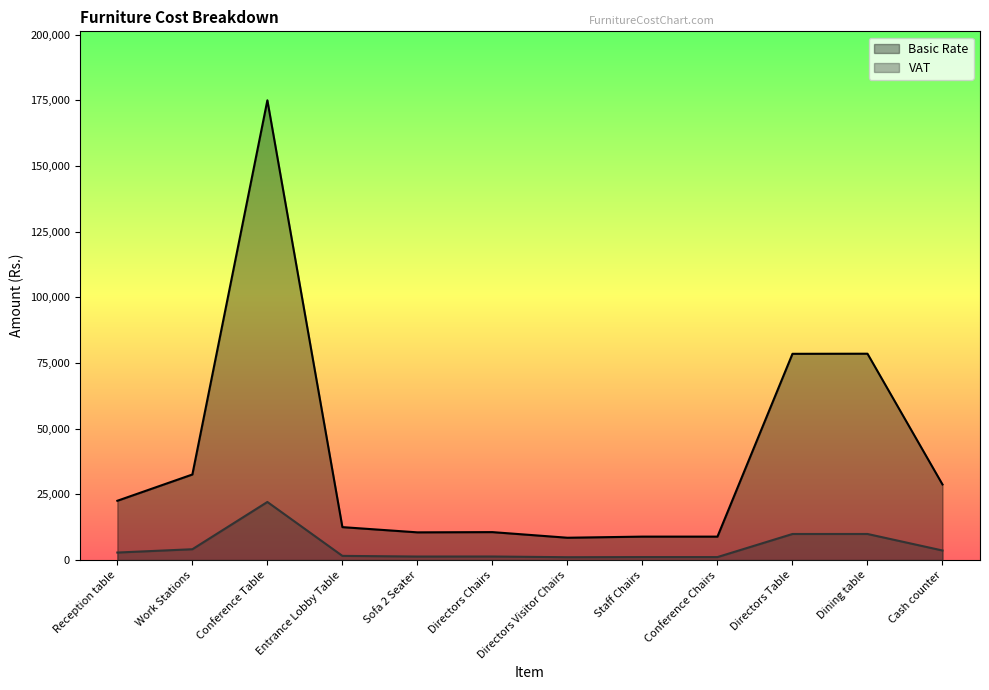

What is the difference between the maximum and second lowest values in the VAT series?

20976.7